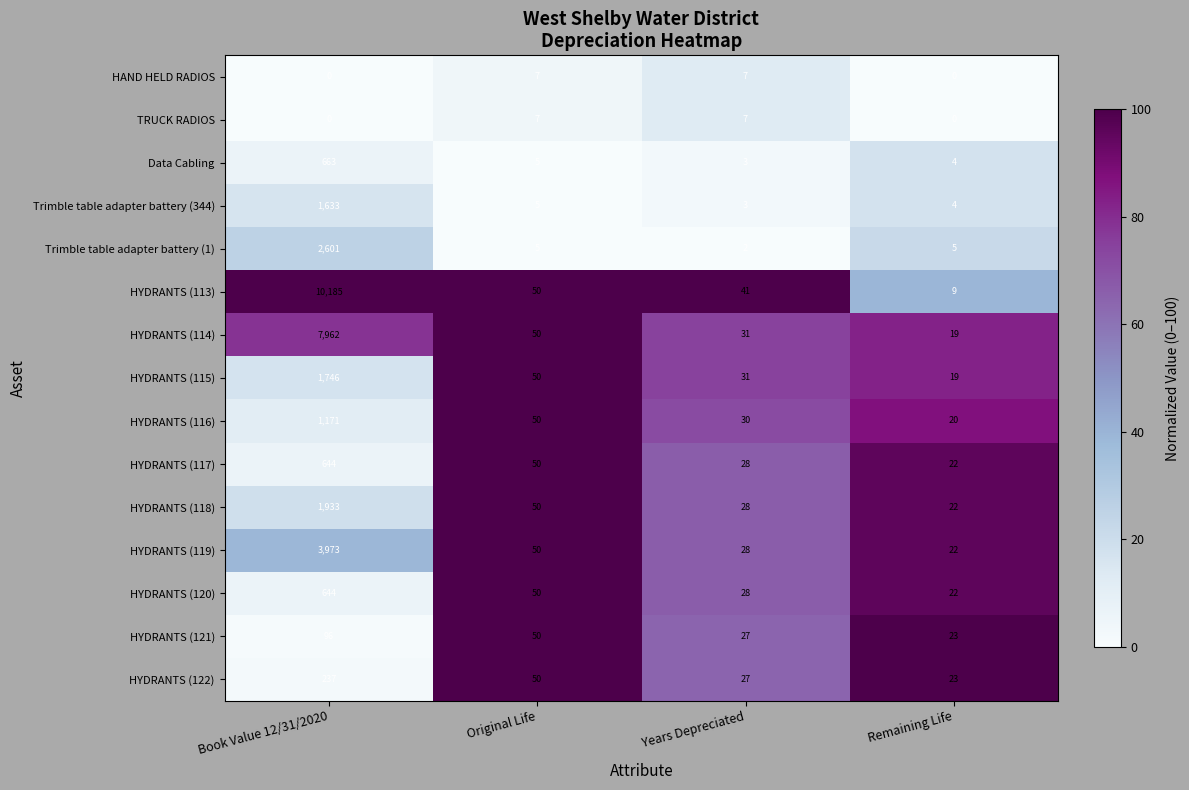

What is the difference between the second highest and minimum values in the HYDRANTS (113) series?

41